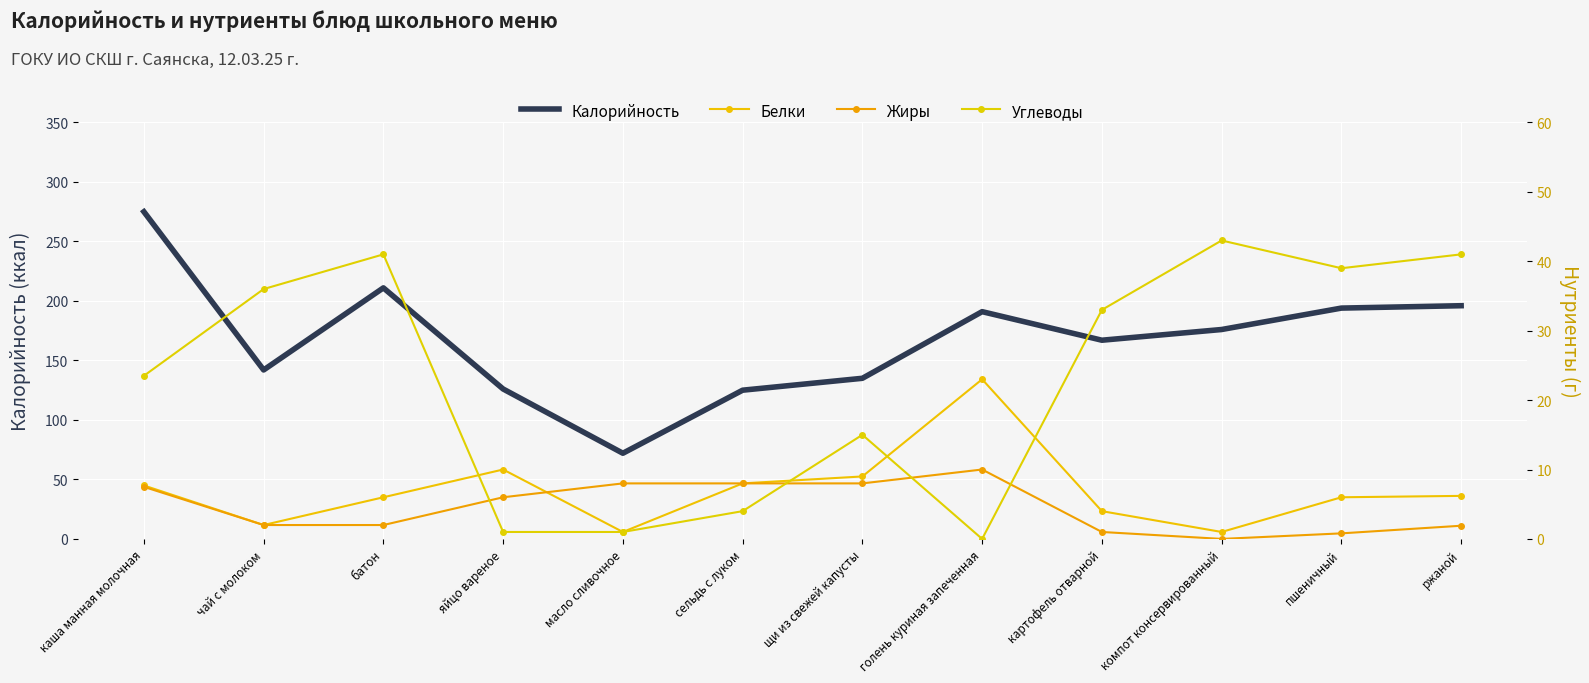

Reading left to right, transcribe all the data shown in this chart.

Калорийность: каша манная молочная=275.0	чай с молоком=142.0	батон=211.0	яйцо вареное=126.0	масло сливочное=72.0	сельдь с луком=125.0	щи из свежей капусты=135.0	голень куриная запеченная=191.0	картофель отварной=167.0	компот консервированный=176.0	пшеничный=194.0	ржаной=196.0
Белки: каша манная молочная=7.7	чай с молоком=2.0	батон=6.0	яйцо вареное=10.0	масло сливочное=1.0	сельдь с луком=8.0	щи из свежей капусты=9.0	голень куриная запеченная=23.0	картофель отварной=4.0	компот консервированный=1.0	пшеничный=6.0	ржаной=6.2
Жиры: каша манная молочная=7.5	чай с молоком=2.0	батон=2.0	яйцо вареное=6.0	масло сливочное=8.0	сельдь с луком=8.0	щи из свежей капусты=8.0	голень куриная запеченная=10.0	картофель отварной=1.0	компот консервированный=0.0	пшеничный=0.8	ржаной=1.9
Углеводы: каша манная молочная=23.5	чай с молоком=36.0	батон=41.0	яйцо вареное=1.0	масло сливочное=1.0	сельдь с луком=4.0	щи из свежей капусты=15.0	голень куриная запеченная=0.0	картофель отварной=33.0	компот консервированный=43.0	пшеничный=39.0	ржаной=41.0